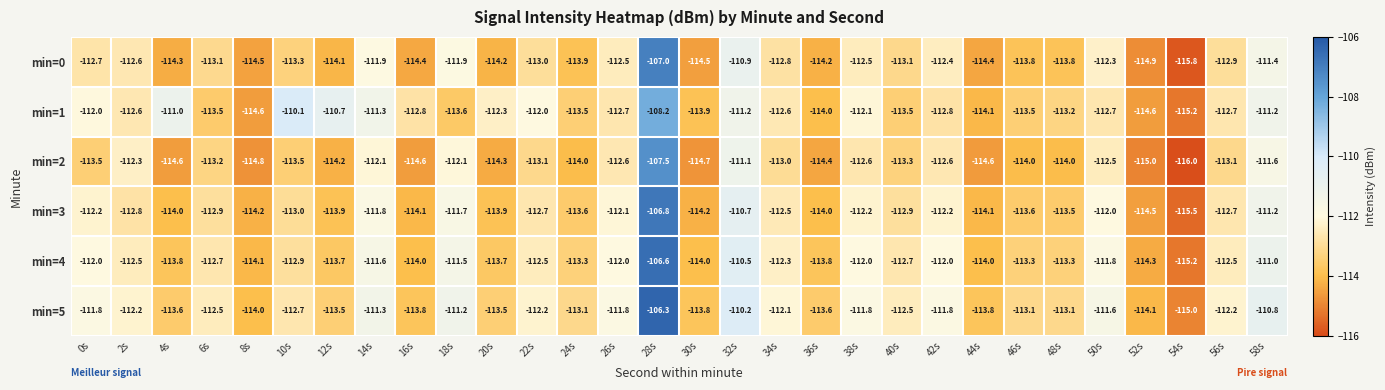

List the series in order of their peak value, highest first.

min=5, min=4, min=3, min=0, min=2, min=1